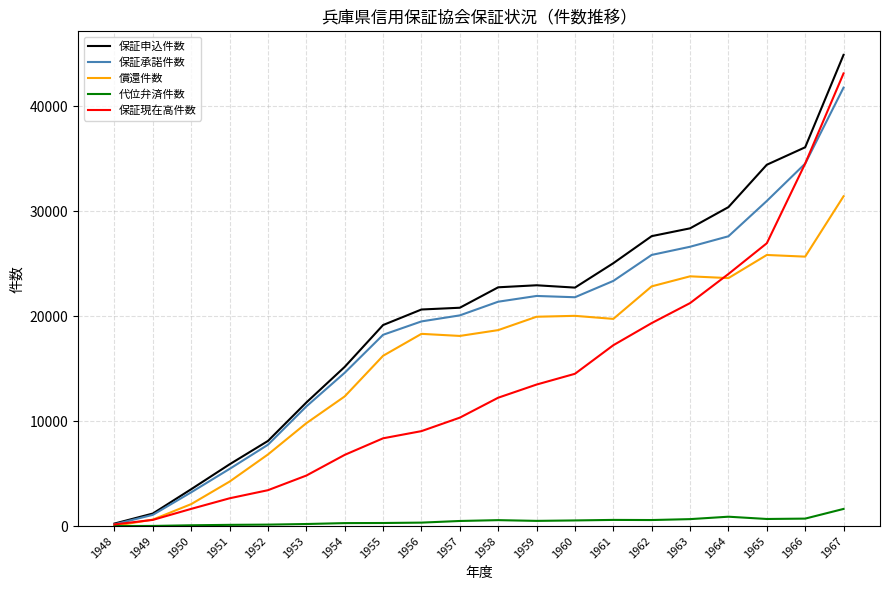

Which category has the lowest value in the 保証承諾件数 series?

1948